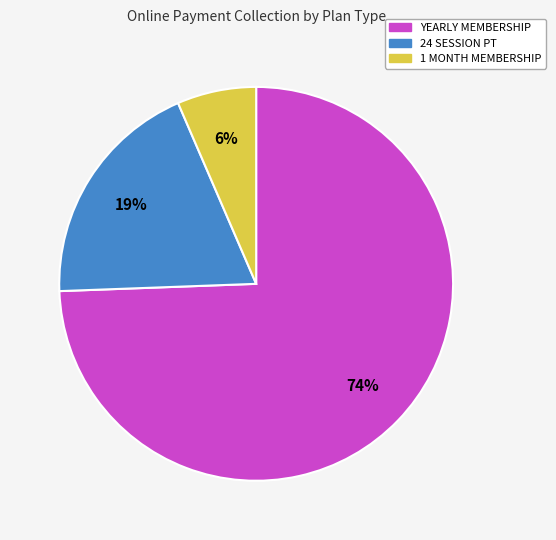

Count the number of slices in the pie.

3